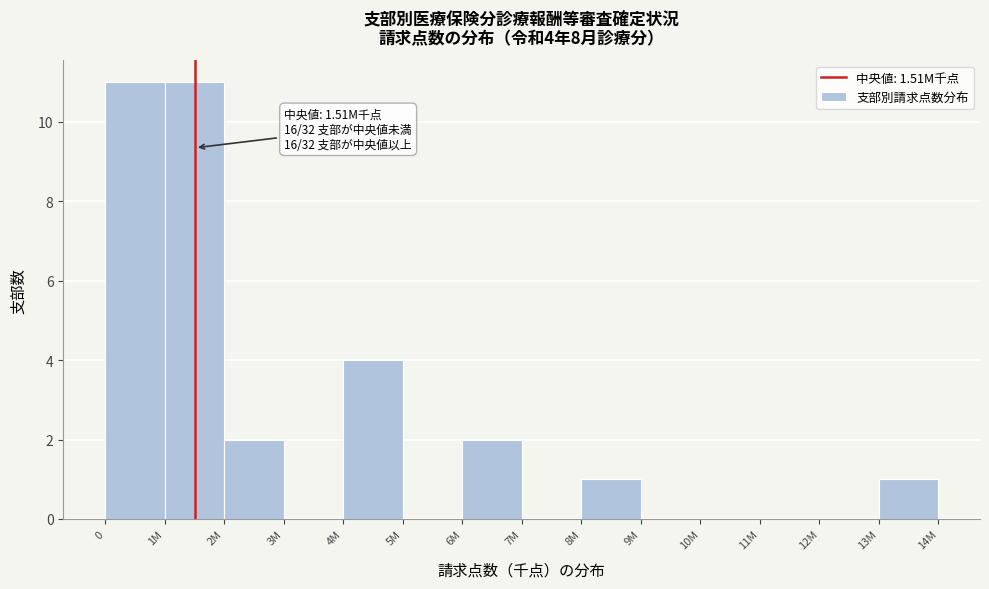

Reading left to right, extract all data points from this chart.

0=11	1M=11	2M=2	3M=0	4M=4	5M=0	6M=2	7M=0	8M=1	9M=0	10M=0	11M=0	12M=0	13M=1